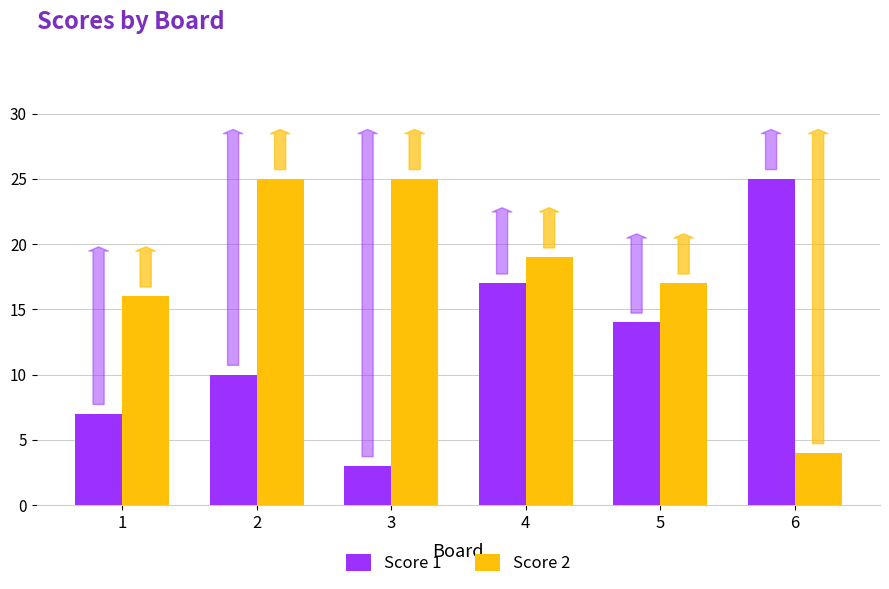

List the series in order of their overall mean, lowest first.

Score 1, Score 2